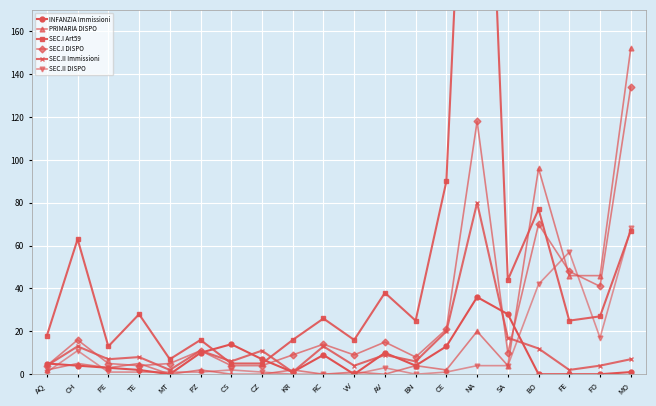

Where do INFANZIA Immissioni and SEC.II DISPO first cross each other?

AQ and CH